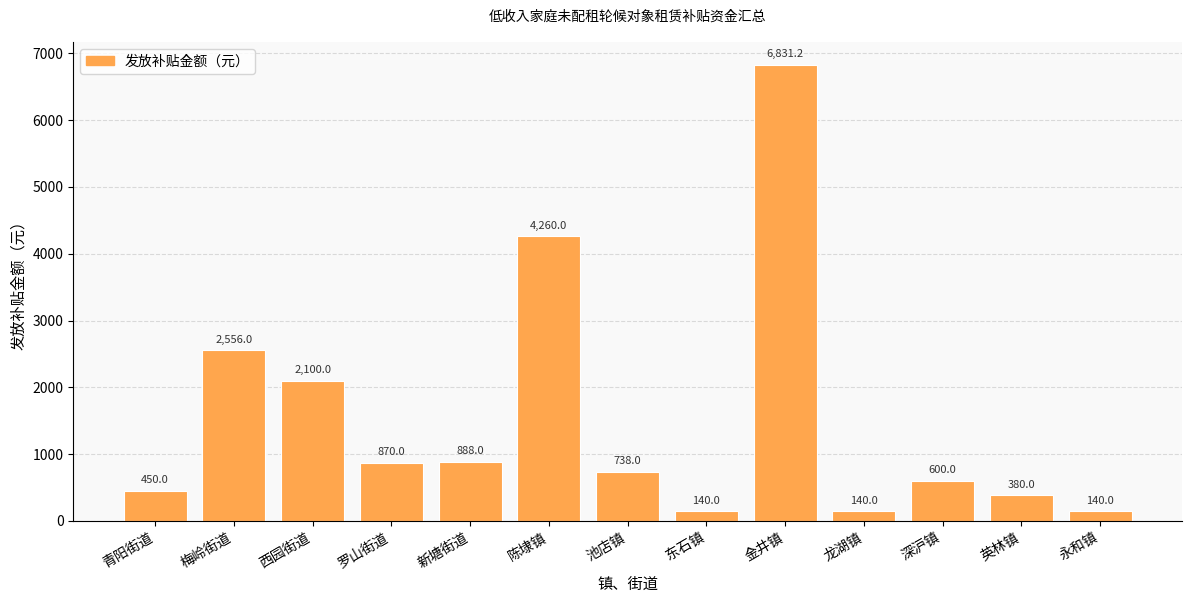

True or false: the data shows 600.0 at 深沪镇.

True